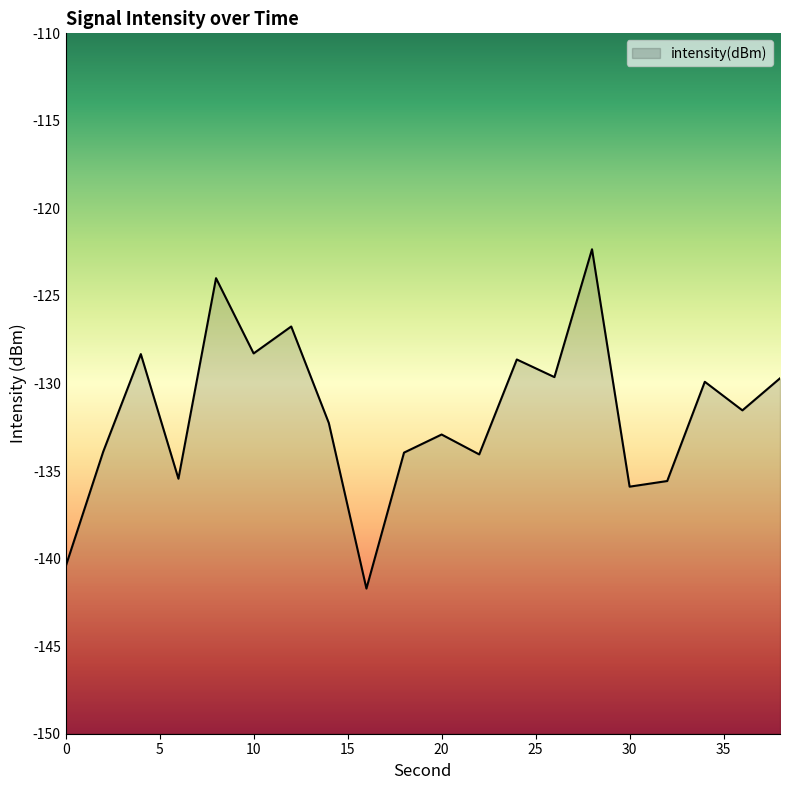

What is the difference between the maximum and second lowest values?

18.1